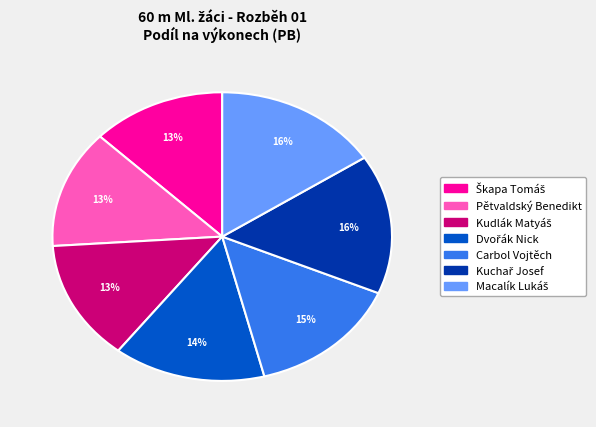

To the nearest percent, what is the difference between the largest and smallest slice percentages?

3%